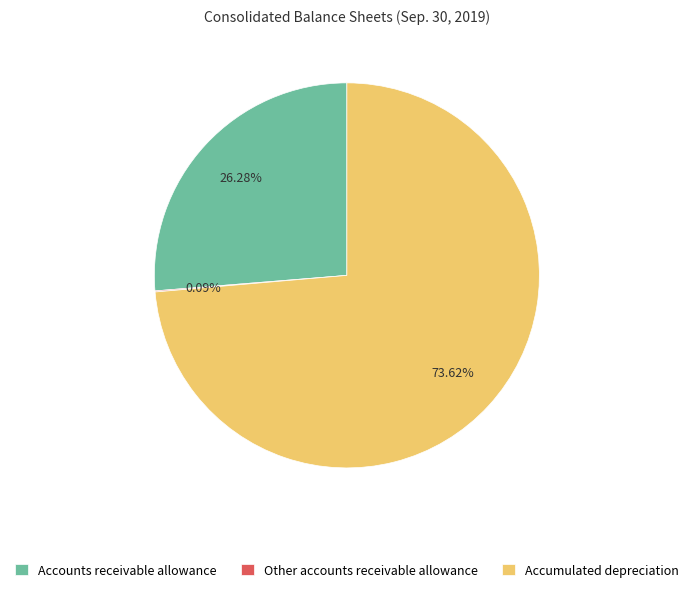

Which slice is the largest?

Accumulated depreciation